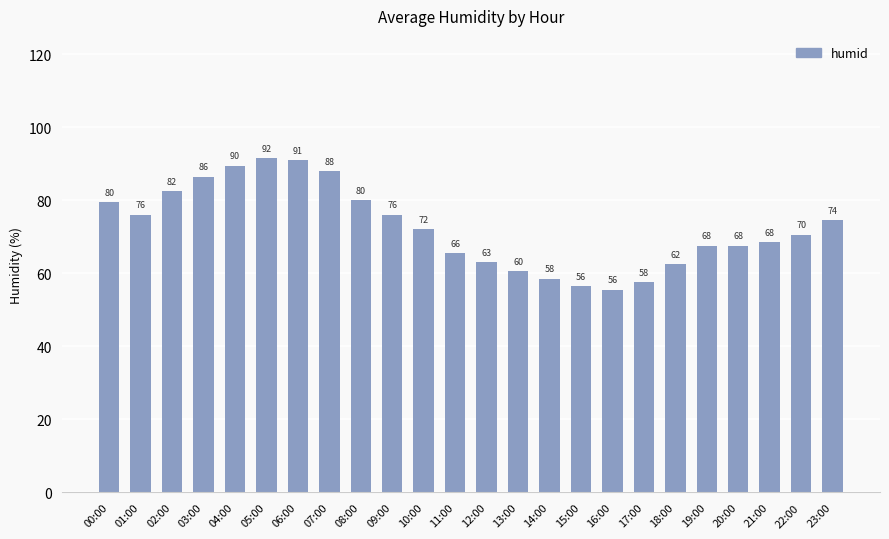

How many bars are there in total?

24